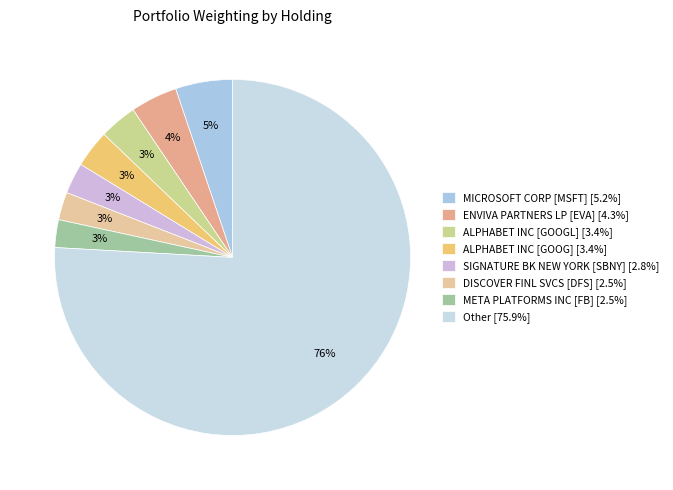

How many slices are in this pie chart?

8